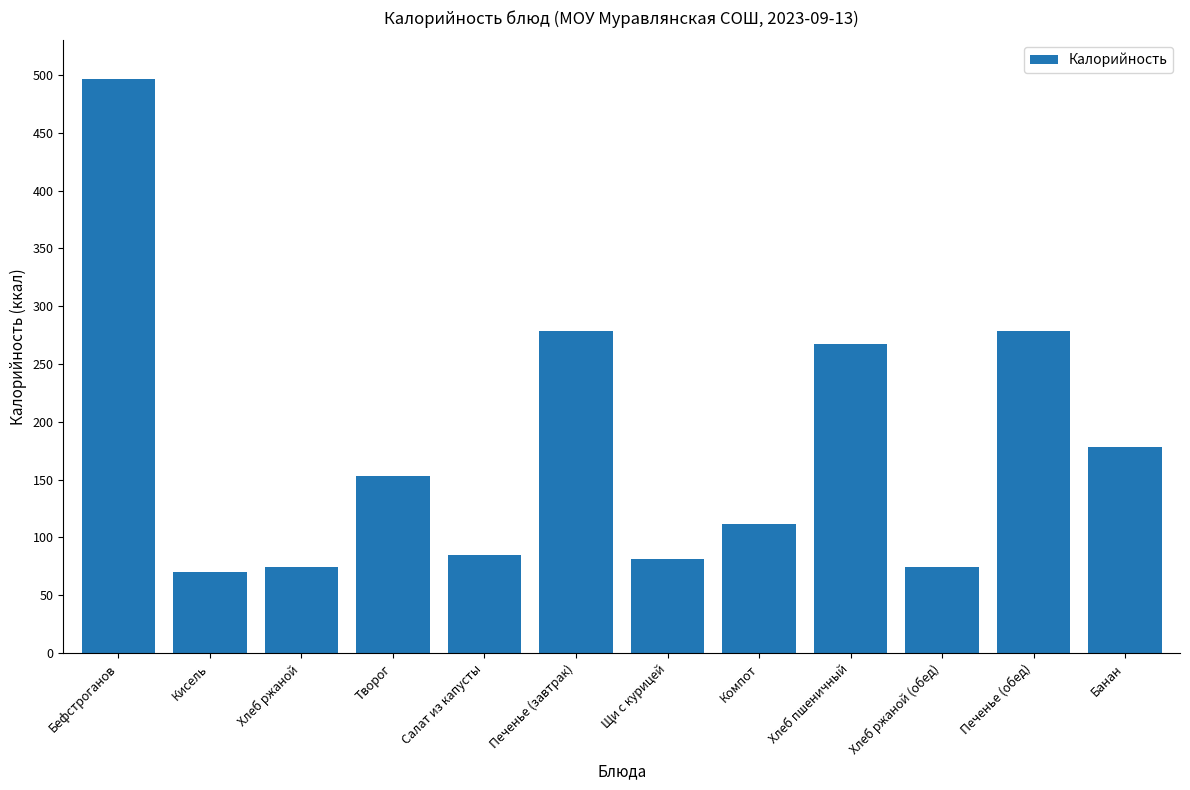

The value at Хлеб ржаной (обед) is 123.7. True or false?

False